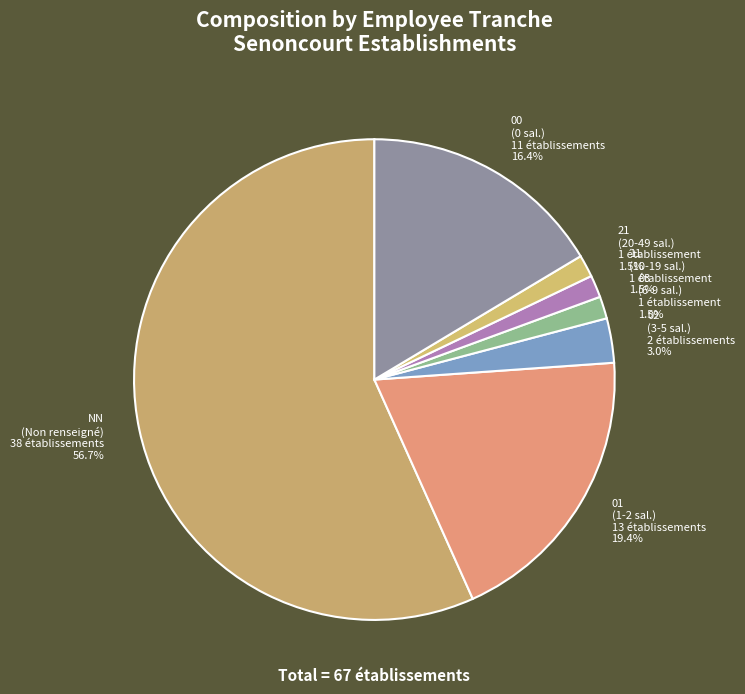

Does NN (Non renseigné) 38 établissements 56.7% account for over 50% of the chart?

Yes